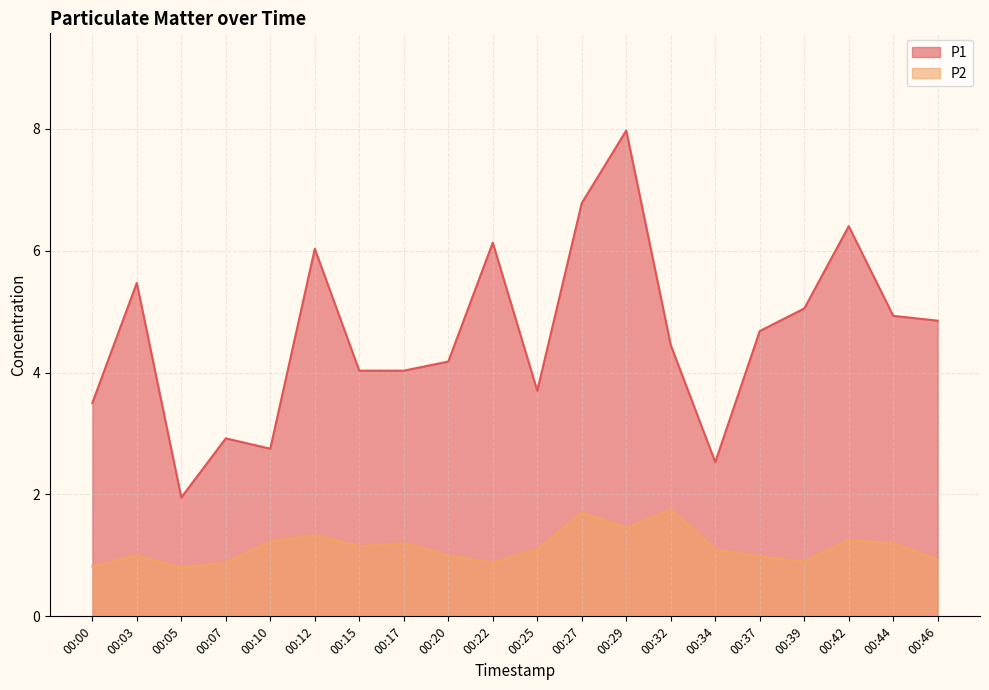

The P1 series shows 2.9 at 00:07. True or false?

True